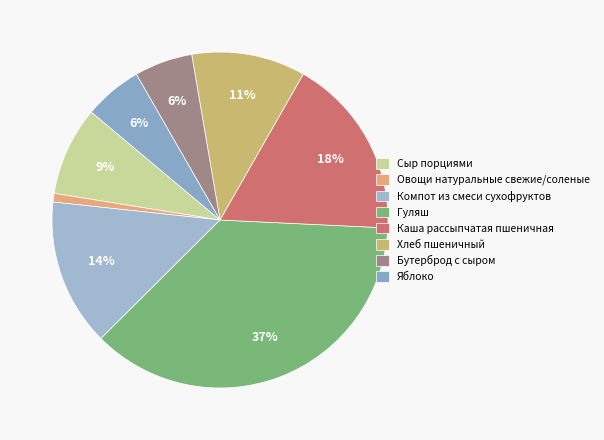

Is it true that Яблоко is 1% of the pie?

False